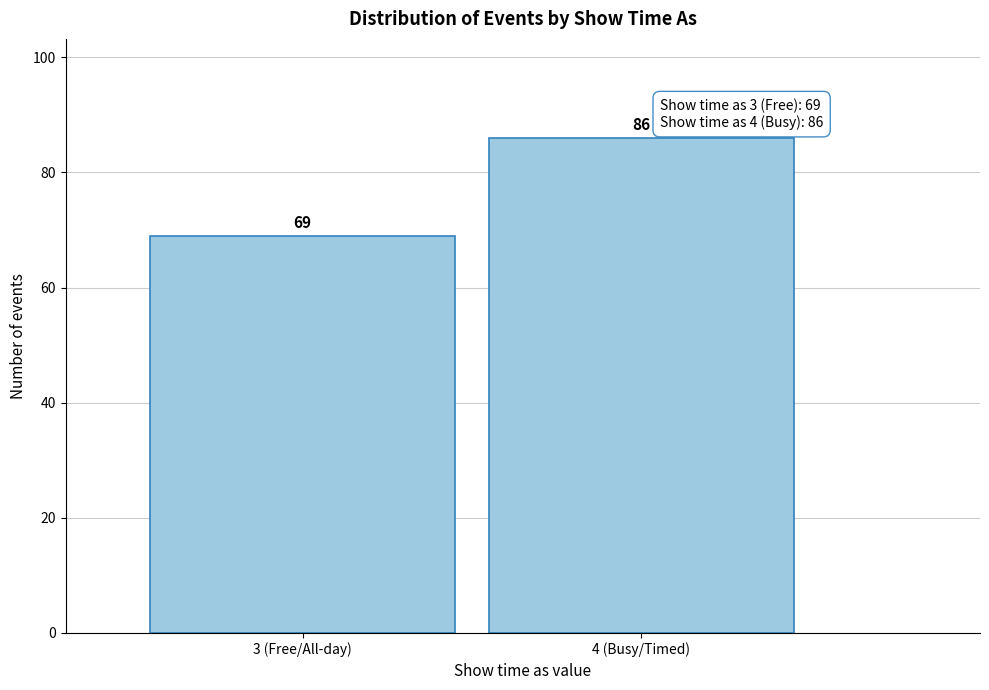

Reading left to right, extract all data points from this chart.

3 (Free/All-day)=69	4 (Busy/Timed)=86